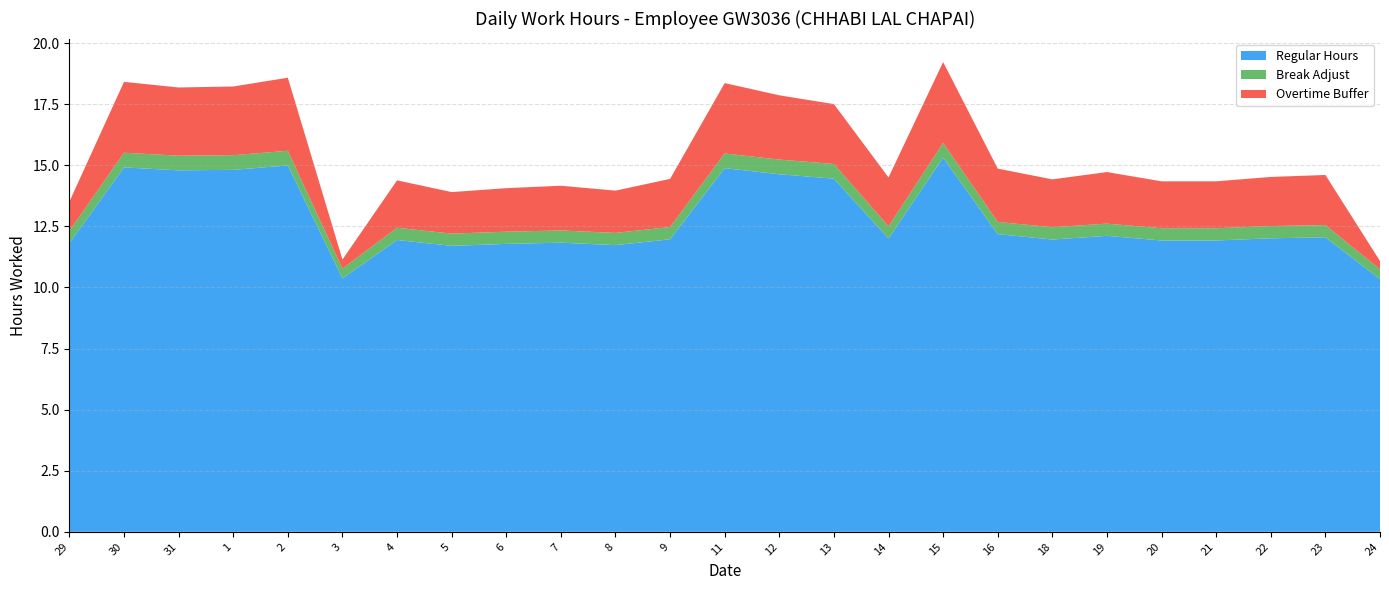

Reading left to right, transcribe all the data shown in this chart.

Regular Hours: 11.8	14.9	14.8	14.8	15.0	10.4	11.9	11.7	11.8	11.8	11.7	12.0	14.9	14.6	14.4	12.0	15.3	12.2	12.0	12.1	11.9	11.9	12.0	12.1	10.3
Break Adjust: 0.5	0.6	0.6	0.6	0.6	0.4	0.5	0.5	0.5	0.5	0.5	0.5	0.6	0.6	0.6	0.5	0.6	0.5	0.5	0.5	0.5	0.5	0.5	0.5	0.4
Overtime Buffer: 1.2	2.9	2.8	2.8	3.0	0.4	1.9	1.7	1.8	1.8	1.7	2.0	2.9	2.6	2.5	2.0	3.3	2.2	2.0	2.1	1.9	1.9	2.0	2.0	0.3